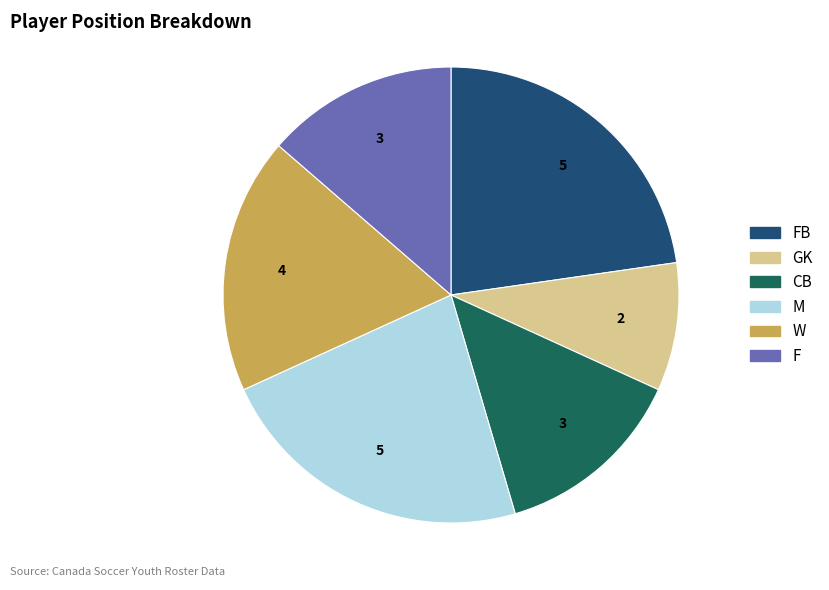

Is there a majority slice in this chart?

No